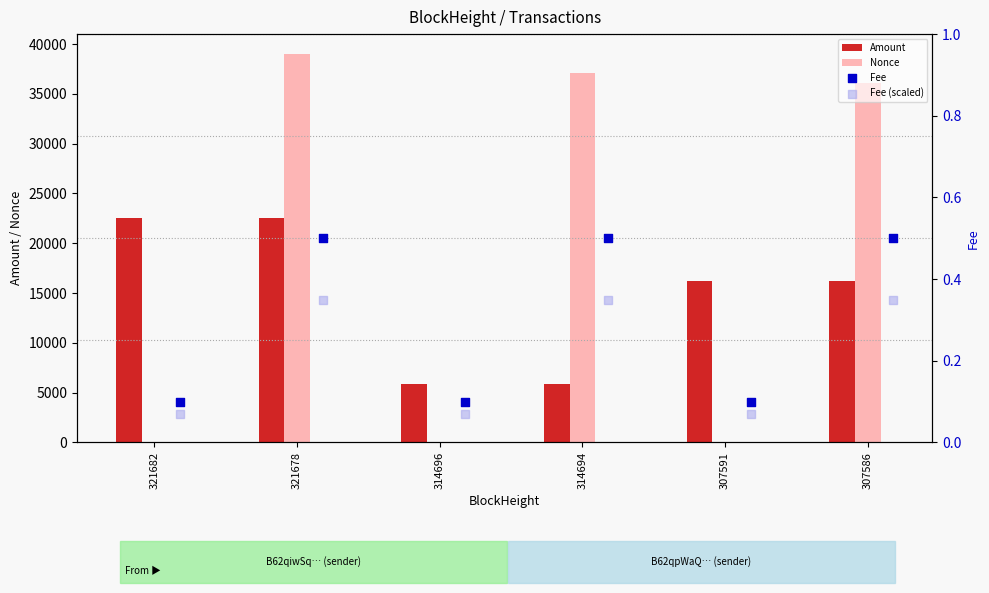

At how many categories does at least one series exceed 35429?

3